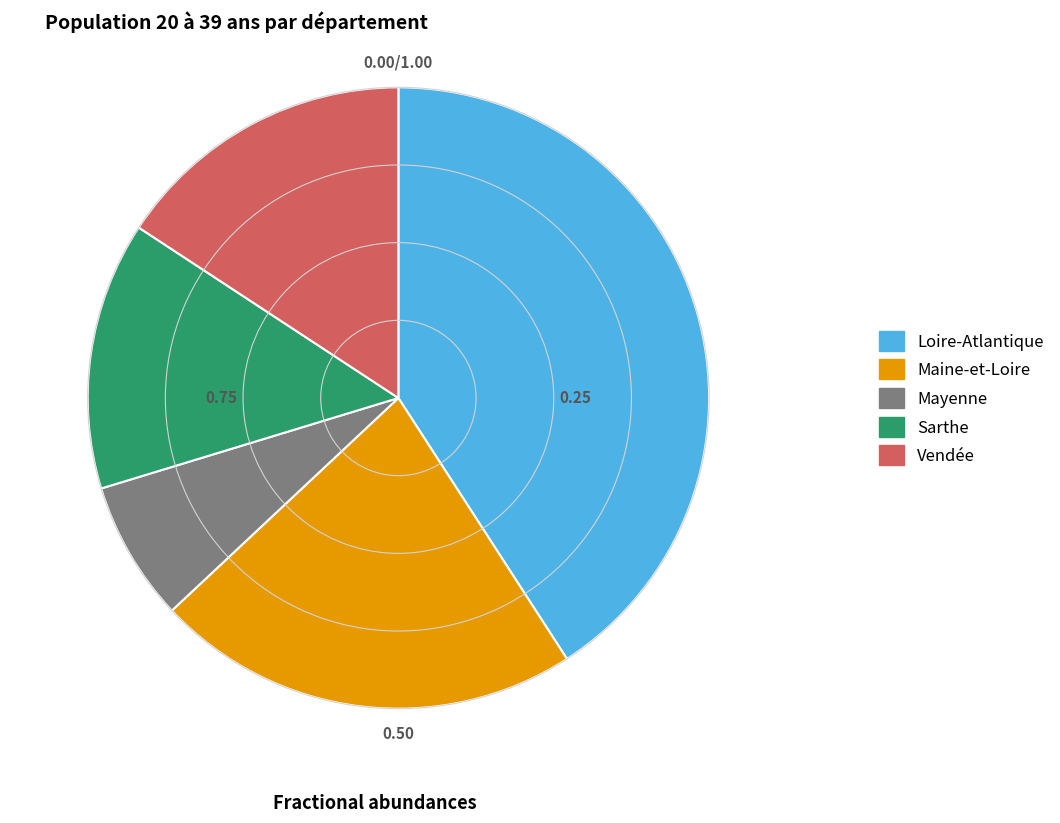

What is the largest slice in the pie chart?

Loire-Atlantique